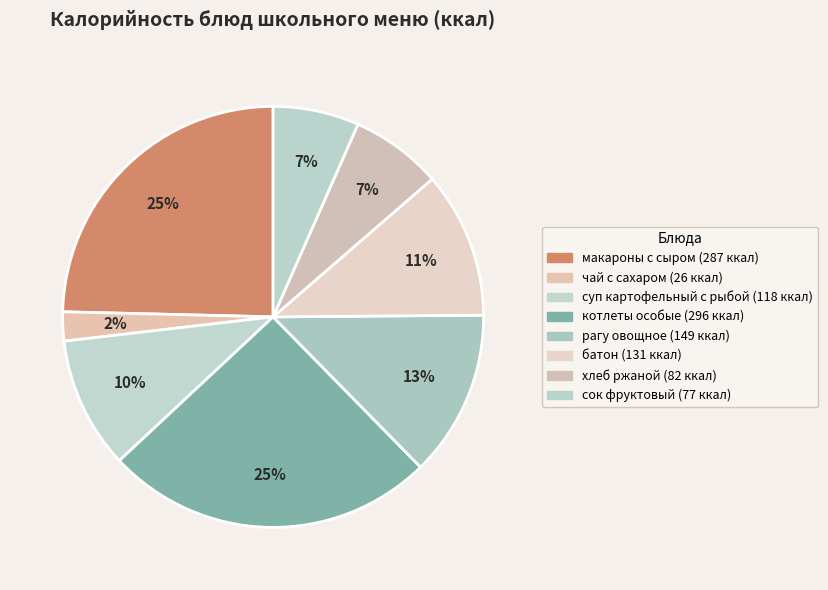

Rank the categories by value from lowest to highest.

чай с сахаром, сок фруктовый, хлеб ржаной, суп картофельный с рыбой, батон, рагу овощное, макароны с сыром, котлеты особые